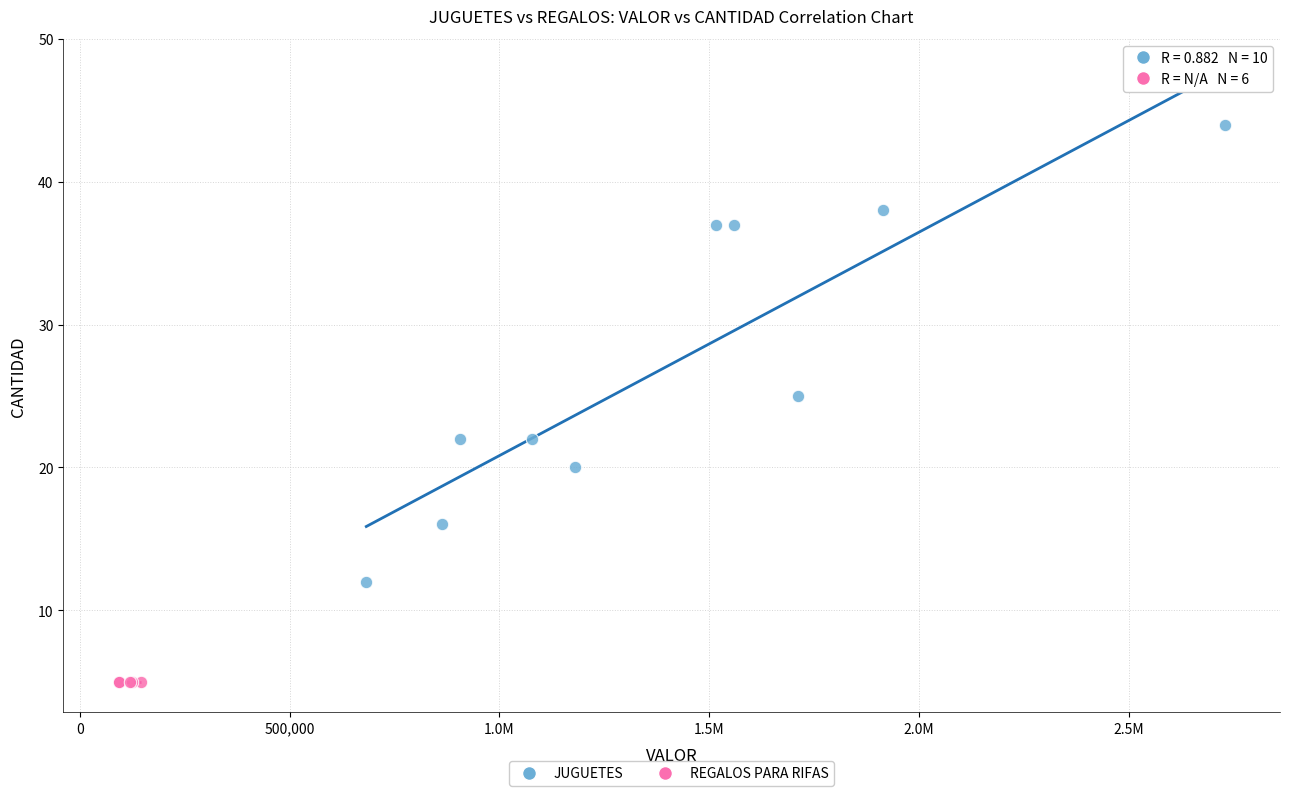

Which series contains the lowest Y value?

REGALOS PARA RIFAS